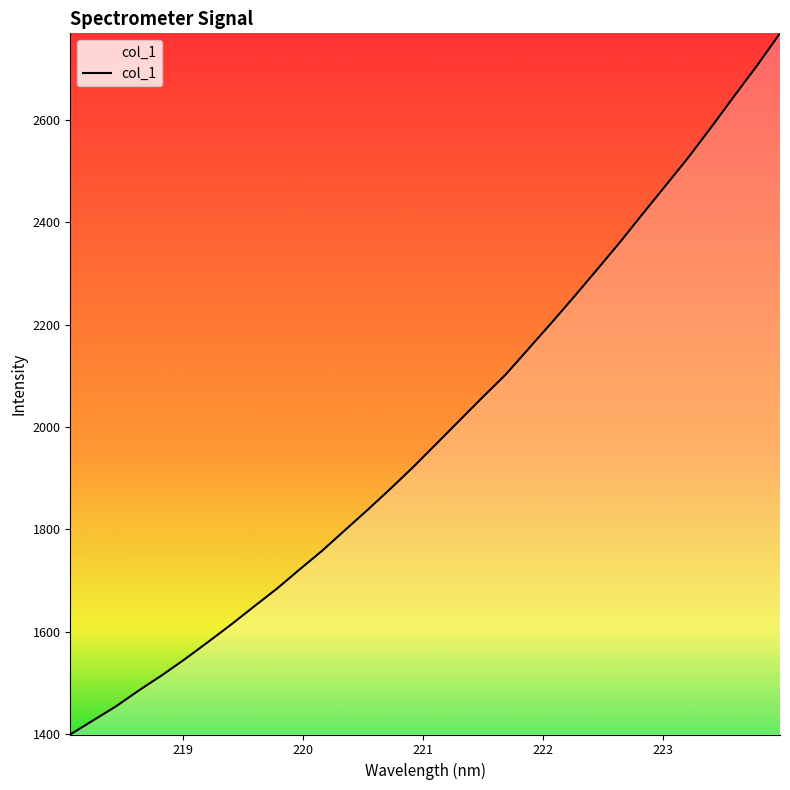

What is the maximum value shown in the chart?

2768.9